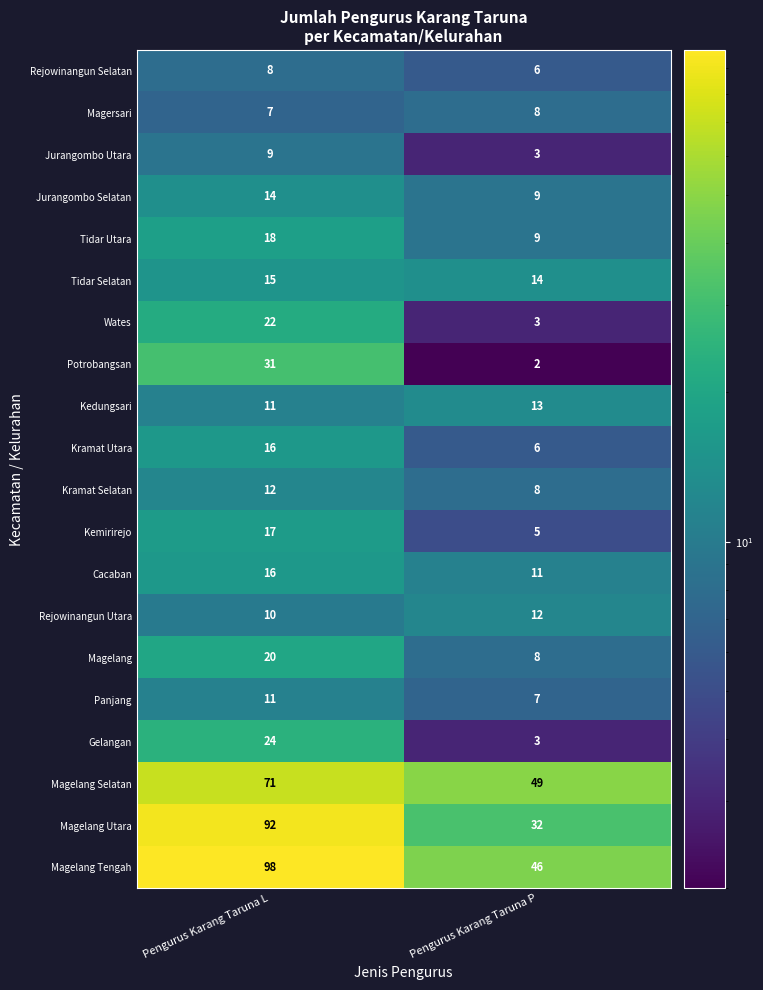

At which category does the chart reach its peak across all series?

Pengurus Karang Taruna L